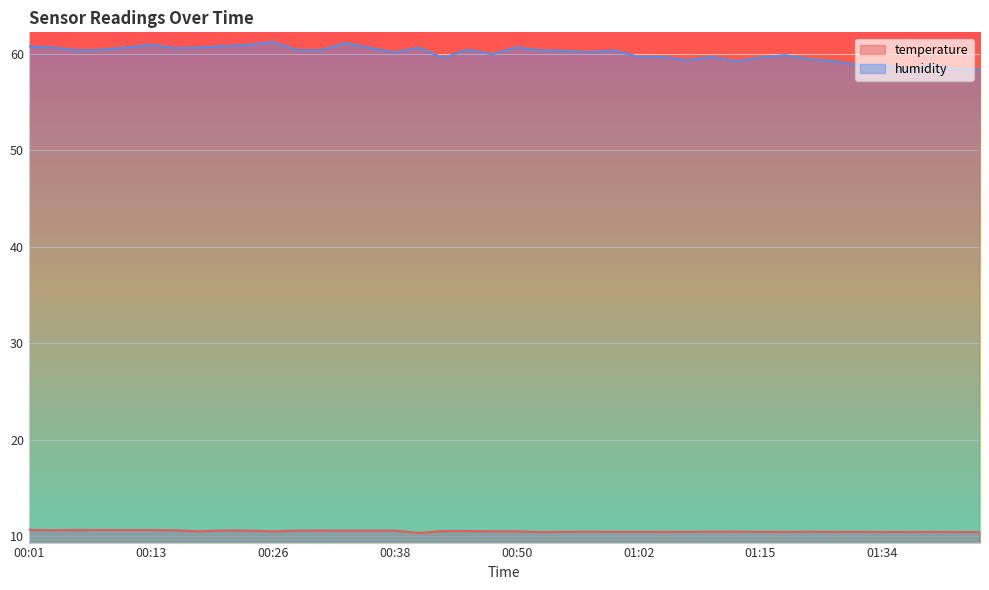

Count the temperature values in the range 10 to 11.

40